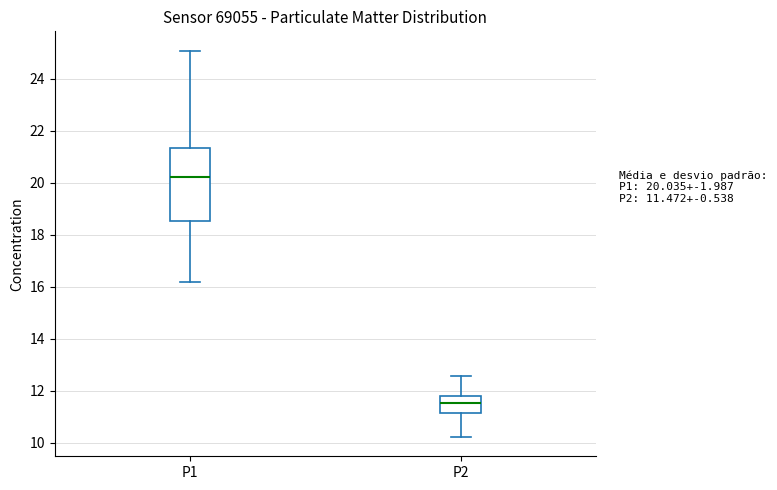

Where is the lower edge of the box for P2 on the y-axis? The values are not printed on the chart, so give them approximately, as read against the axis.

11.2